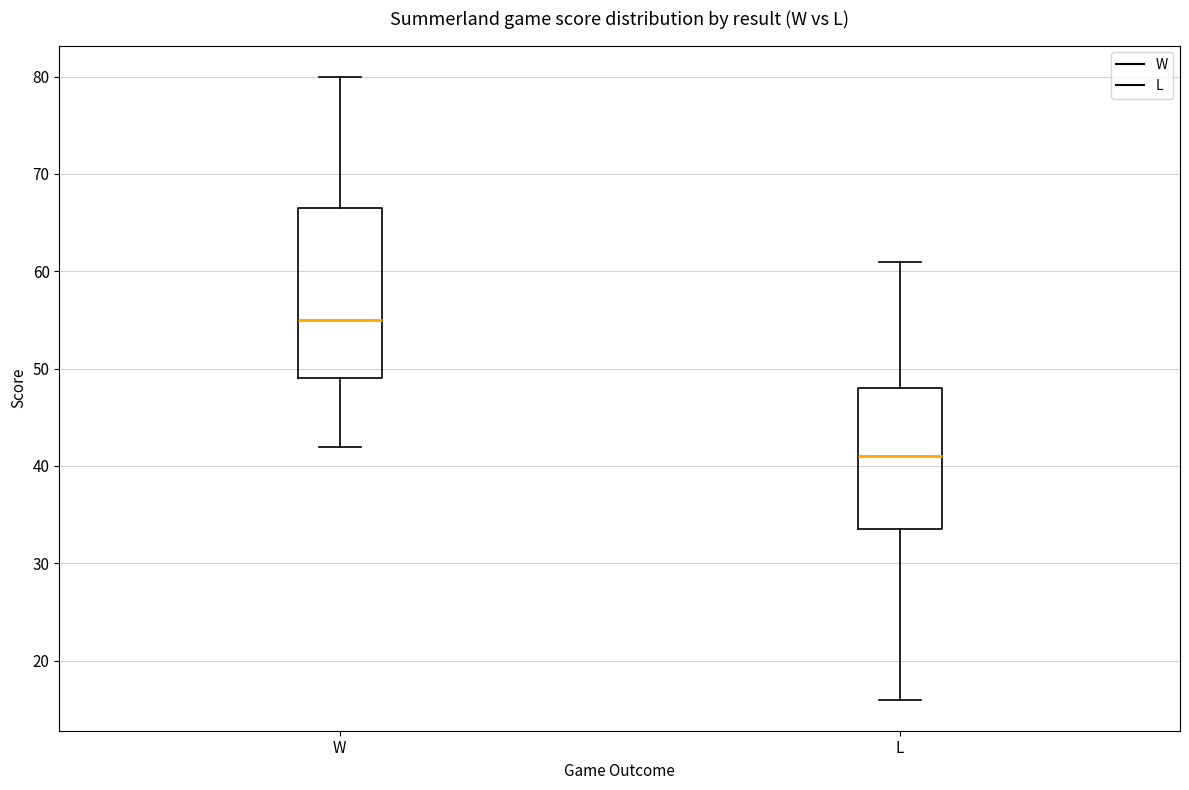

Where does the median line of the box for W sit on the y-axis? The values are not printed on the chart, so give them approximately, as read against the axis.

55